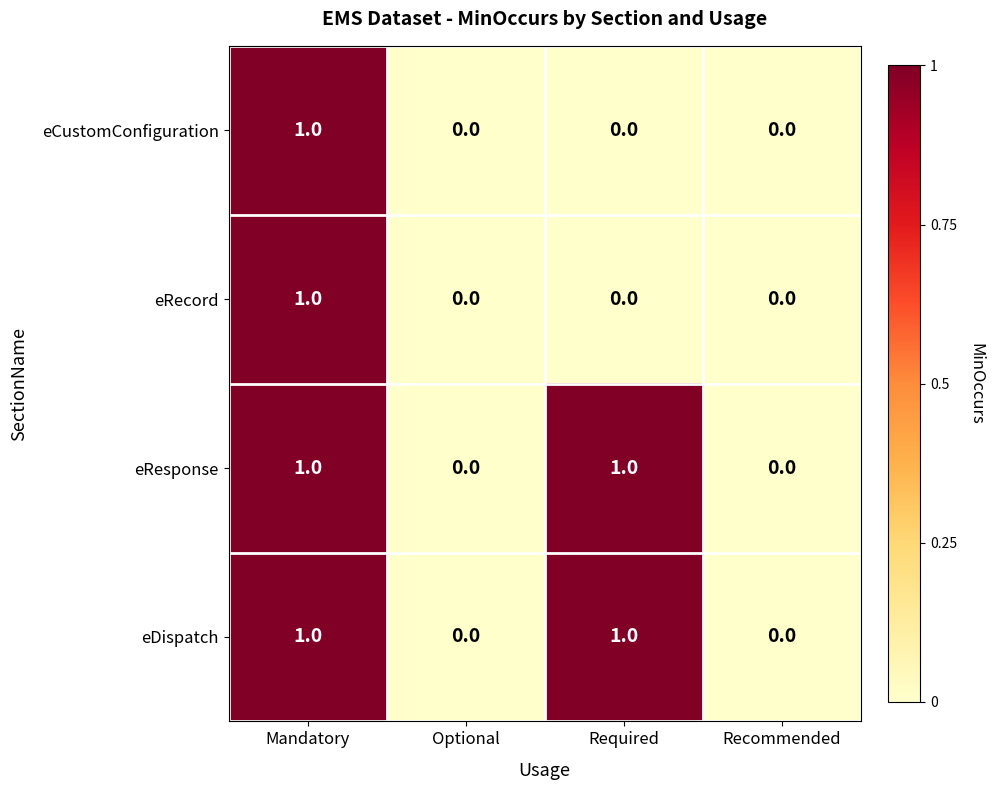

What is the spread (max minus min) of values at Required?

1